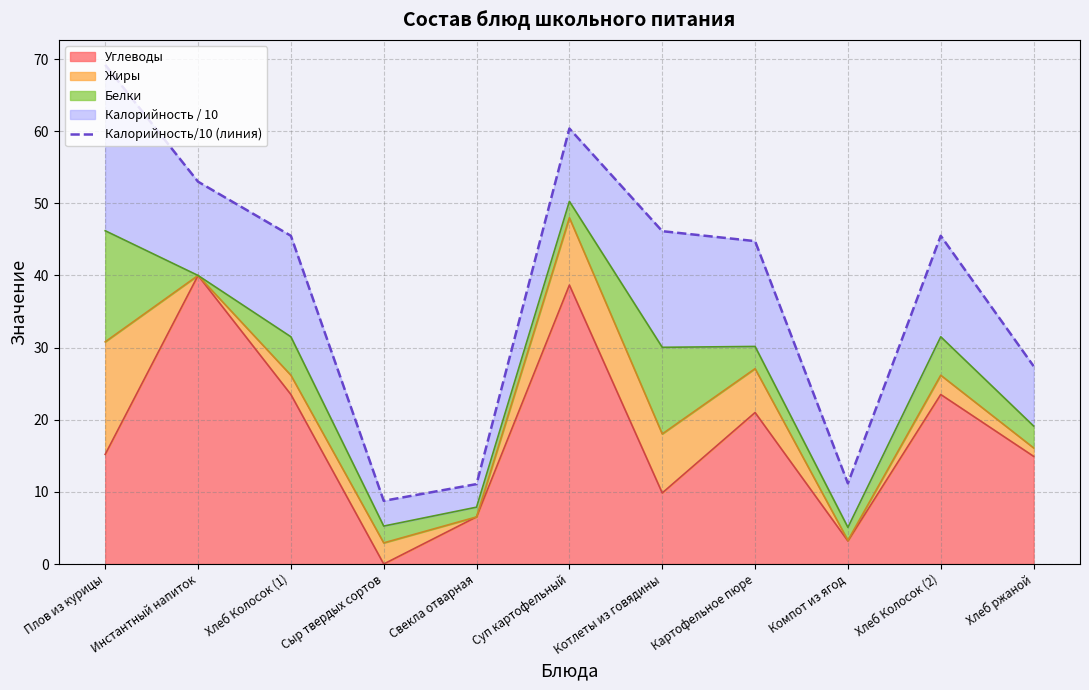

How many lines are shown in the chart?

1